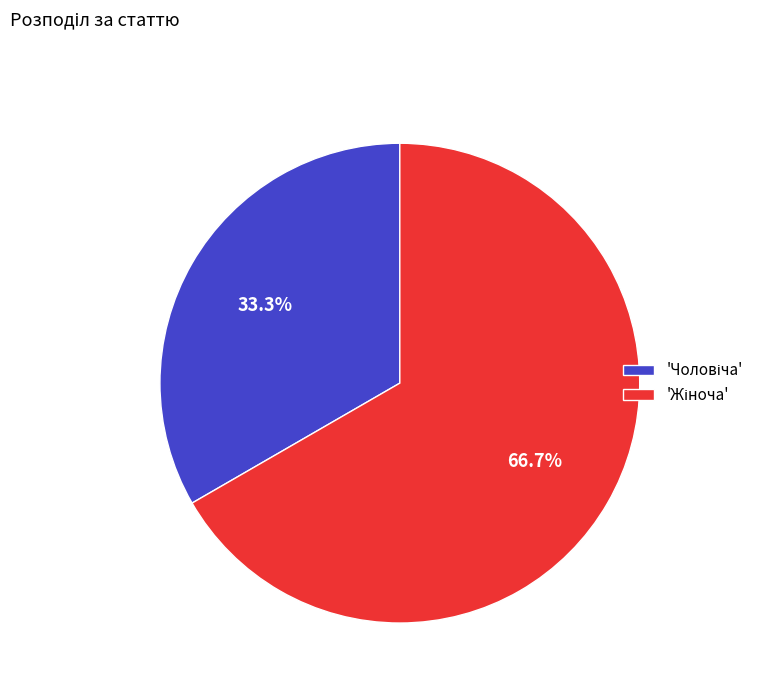

Count the number of slices in the pie.

2